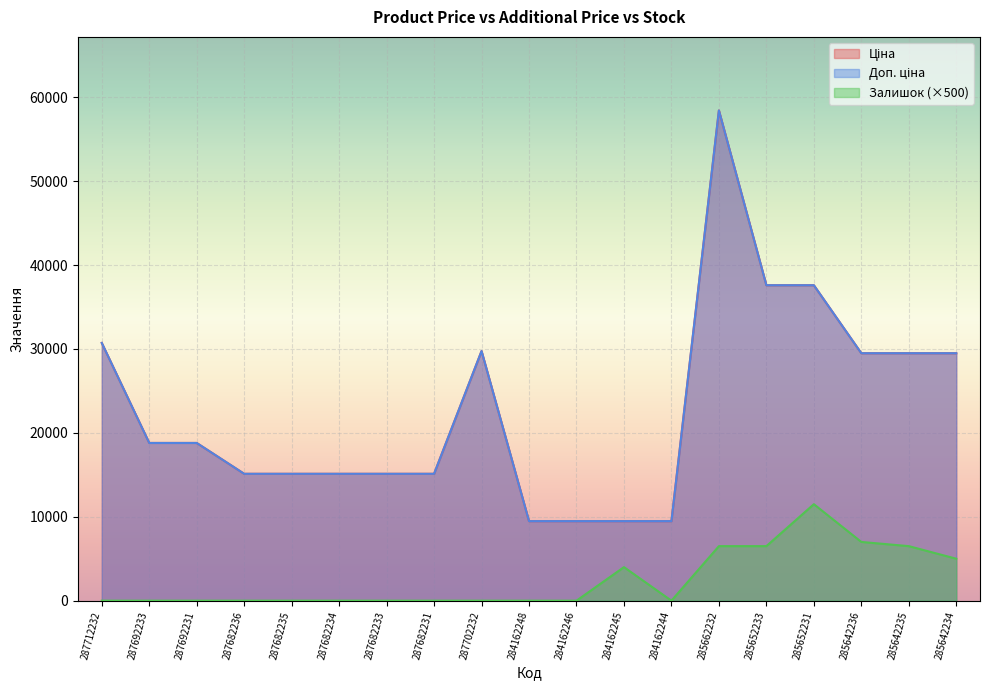

Which series has the largest total across all categories?

Ціна